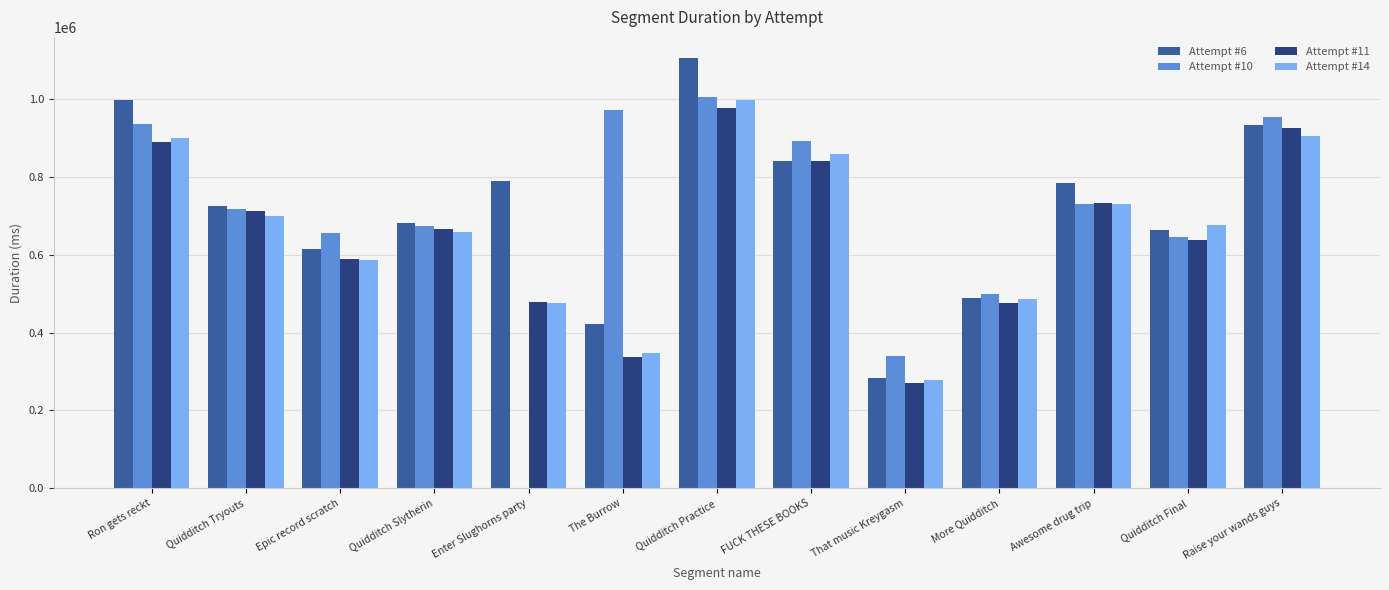

What value does the Attempt #10 series have at Quidditch Slytherin?

673351